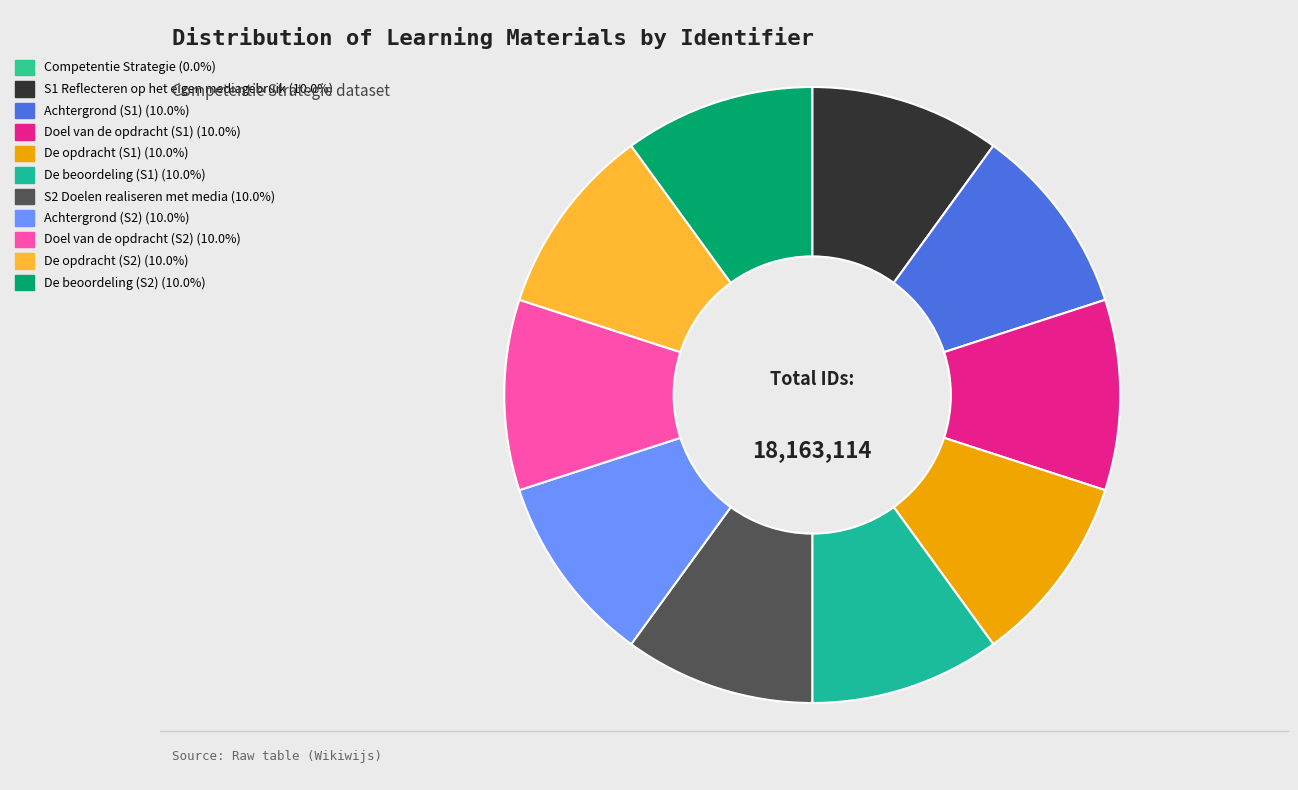

Which slice is the largest?

De beoordeling (S2)